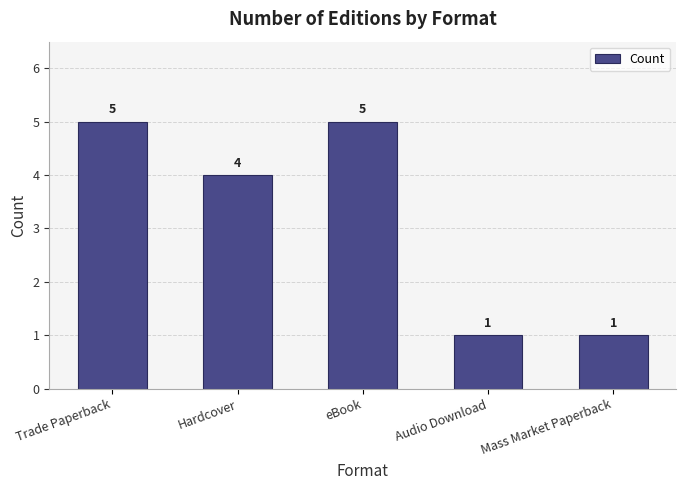

What is the sum of all values?

16